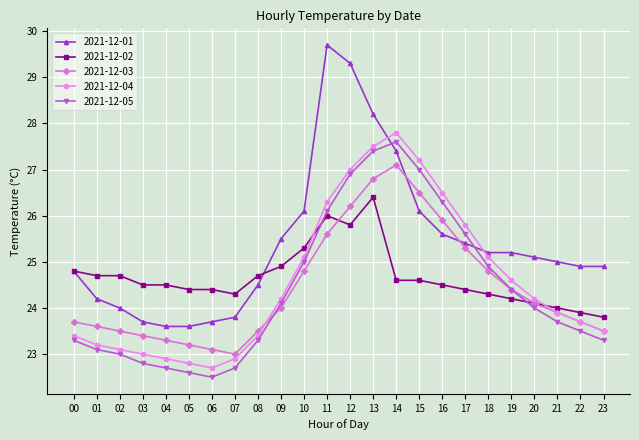

The value of 2021-12-01 at 00 is 13.9. True or false?

False